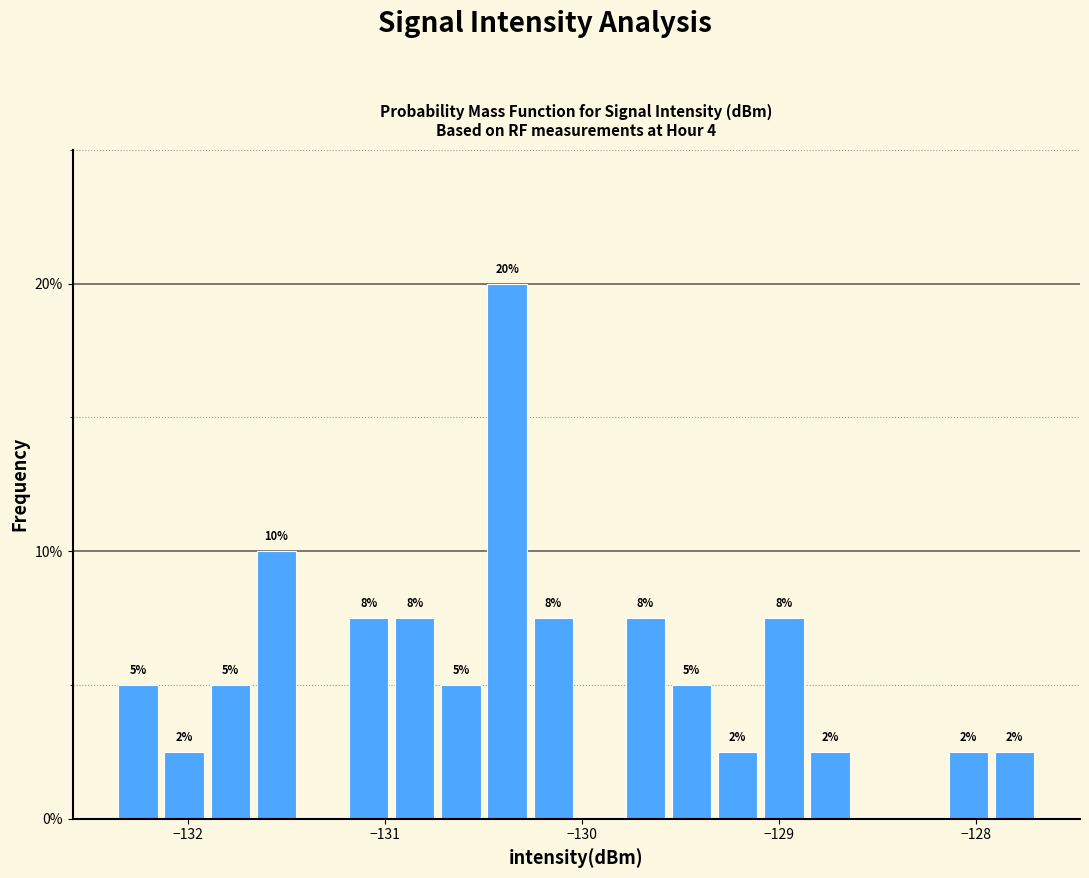

Around what value on the x-axis is the tallest bar? Give the approximate position of its centre, as read against the axis.

-130.4